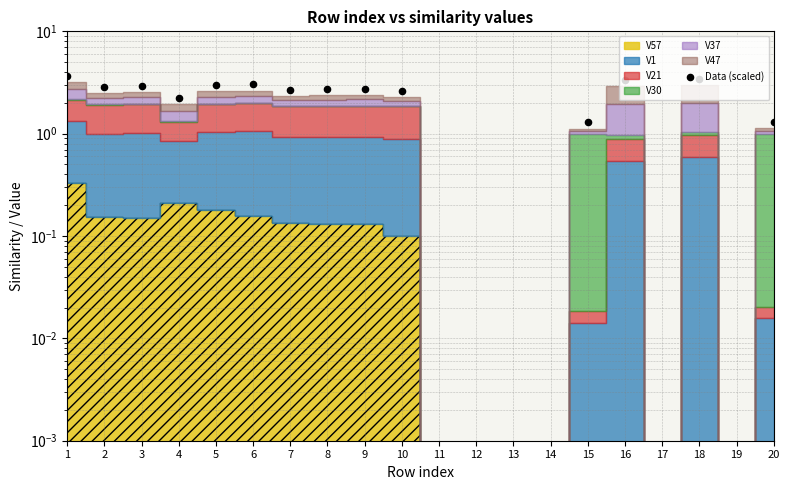

Between 14 and 9, which is larger?

9